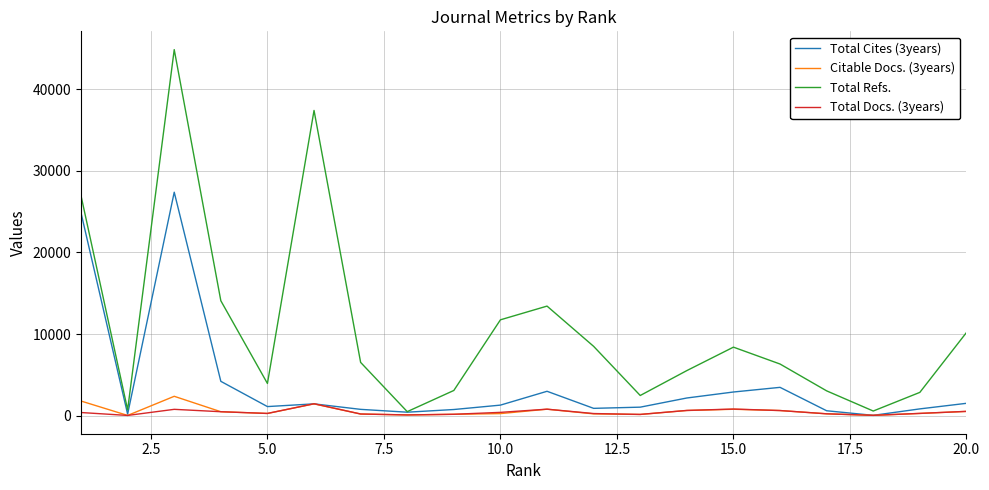

How many lines are shown in the chart?

4